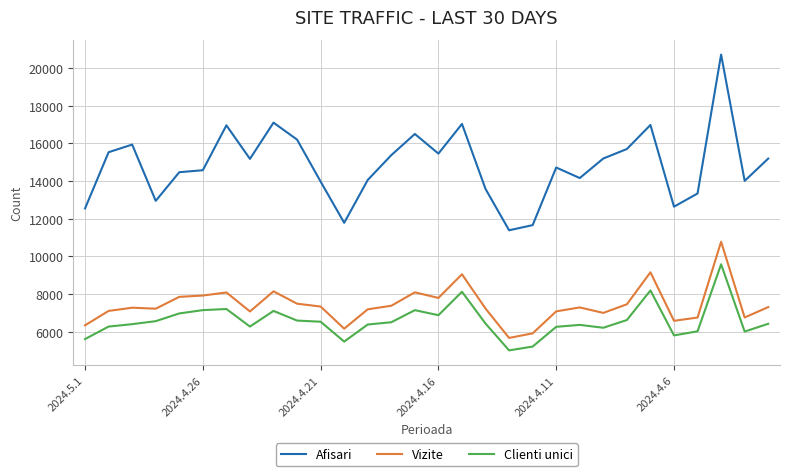

Which series has the widest spread of values?

Afisari